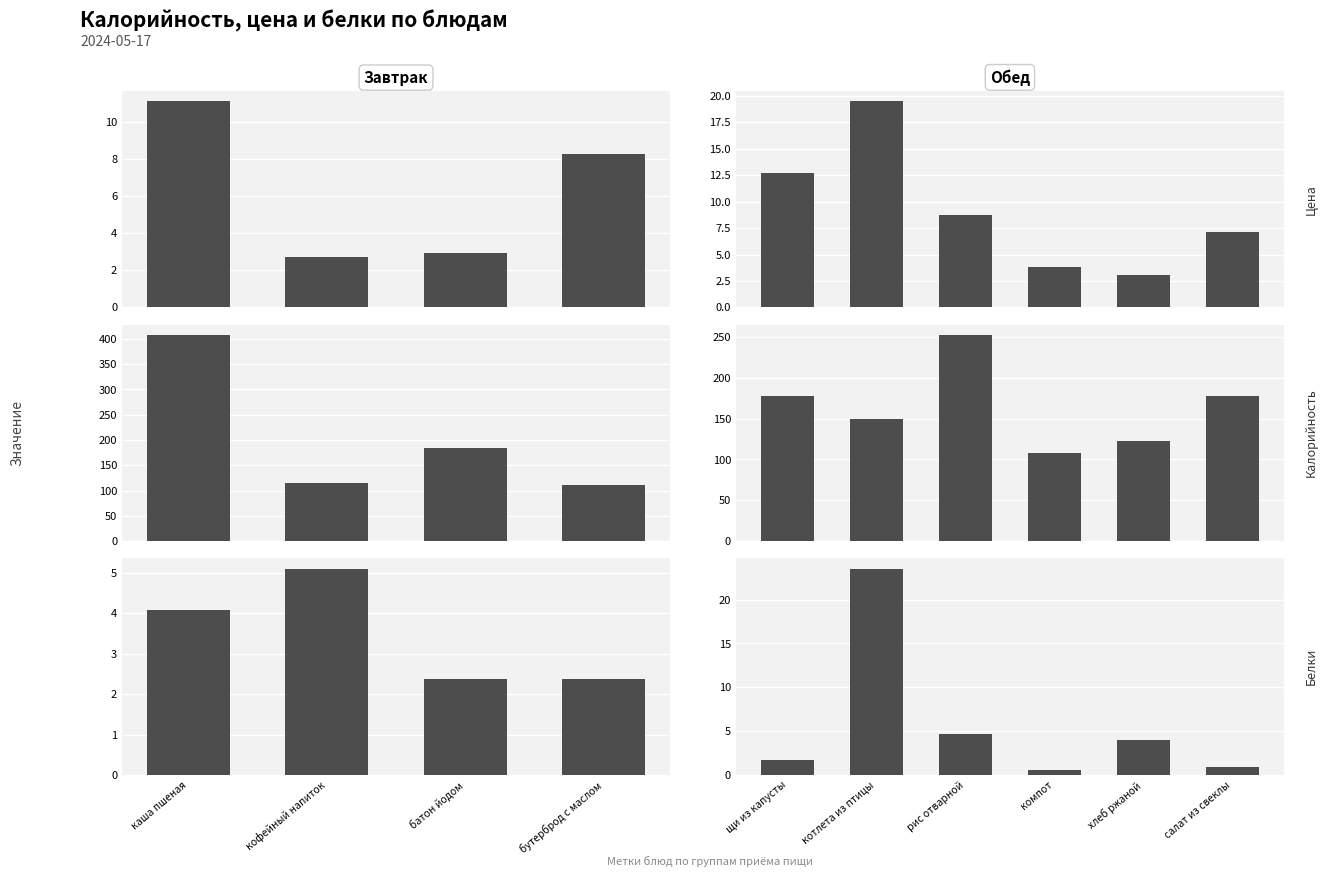

At рис отварной, list the series in order from largest to smallest.

Калорийность, Цена, Белки